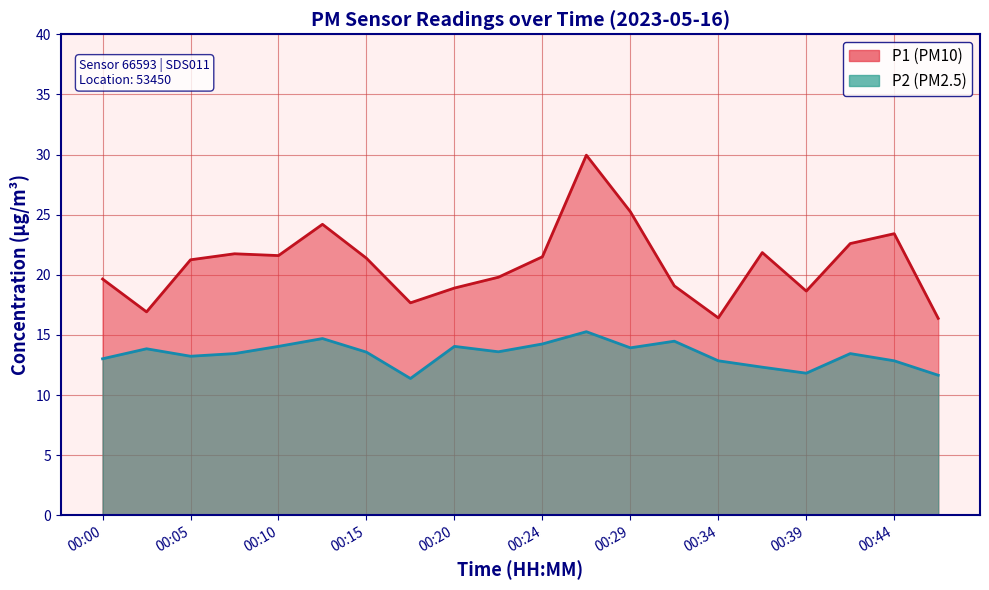

At how many categories does at least one series exceed 19?

14